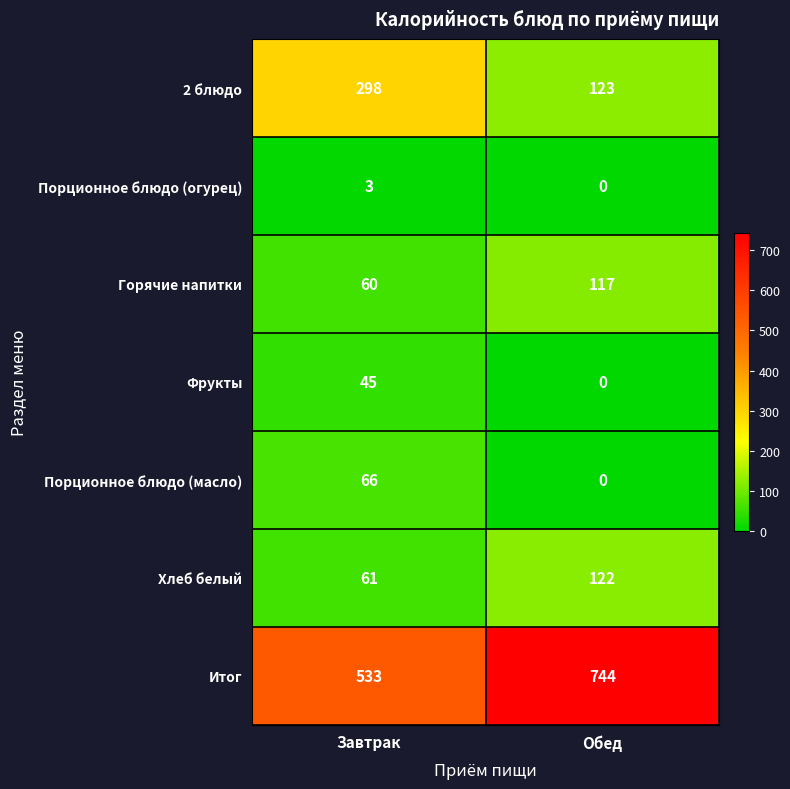

Which series has the largest total across all categories?

Итог